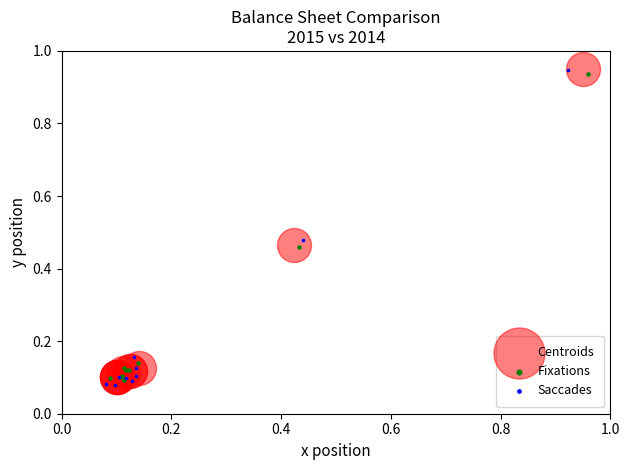

Which series has the widest spread of Y values?

Saccades